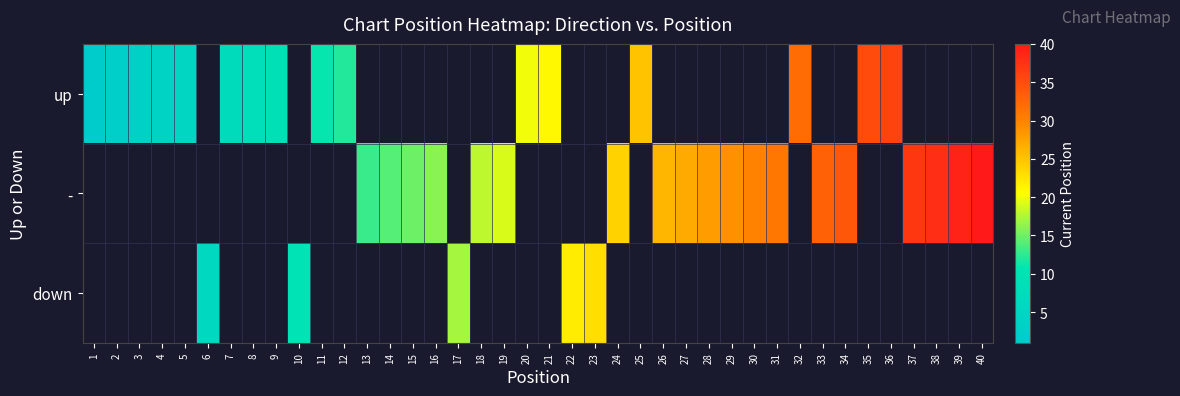

Which has a higher value, 19 or 18?

18